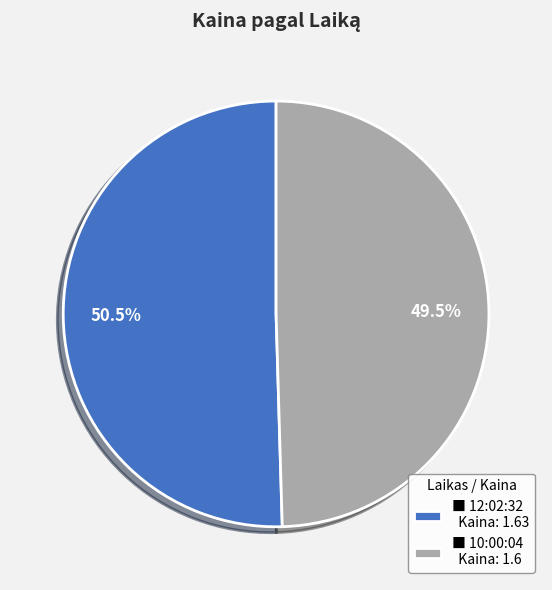

Is ■ 12:02:32 Kaina: 1.63 the majority of the pie?

Yes